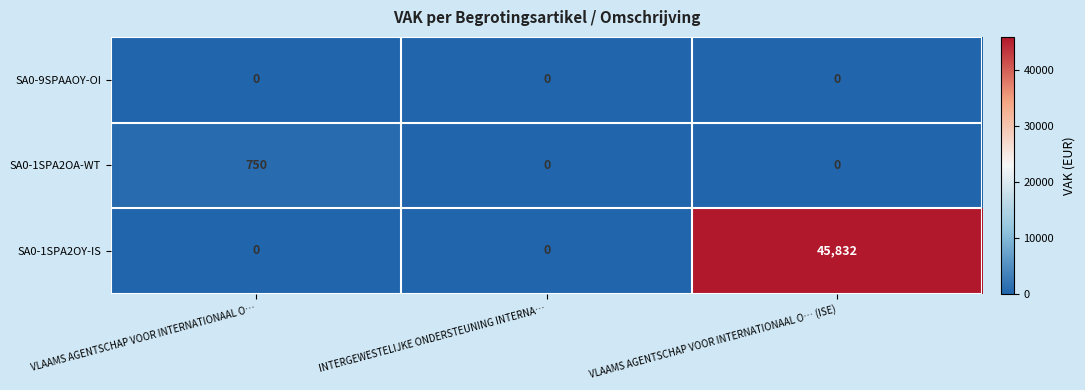

List the series in order of their peak value, highest first.

SA0-1SPA2OY-IS, SA0-1SPA2OA-WT, SA0-9SPAAOY-OI